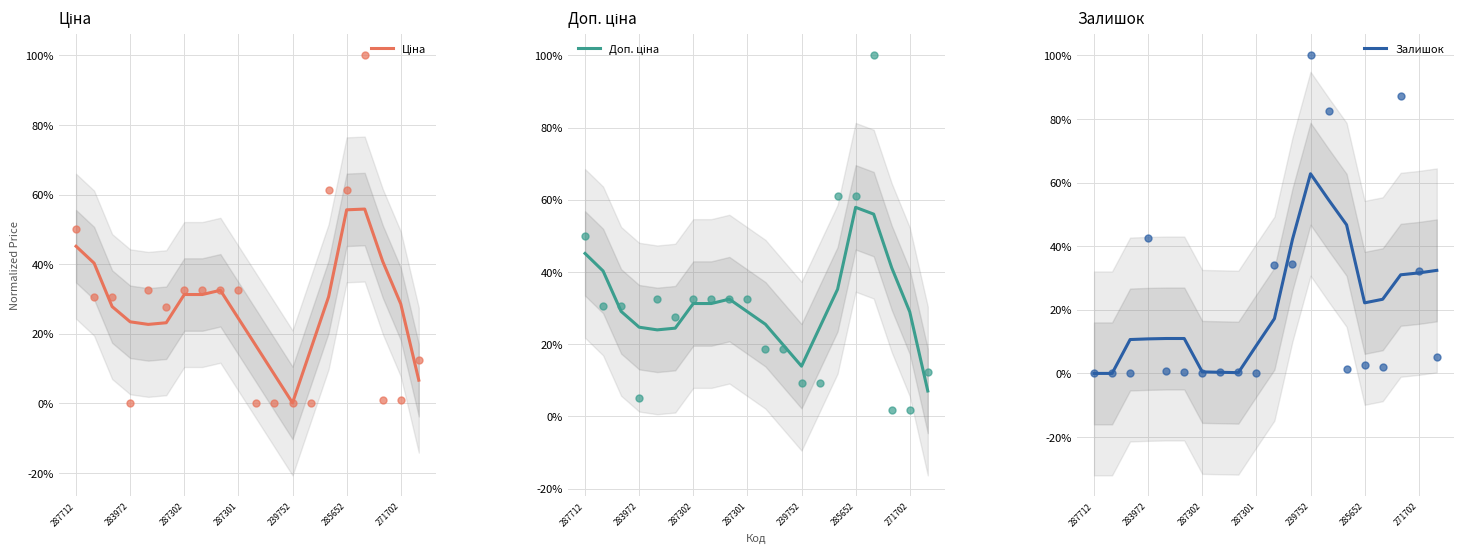

What is the total value across all series at 10?

0.6